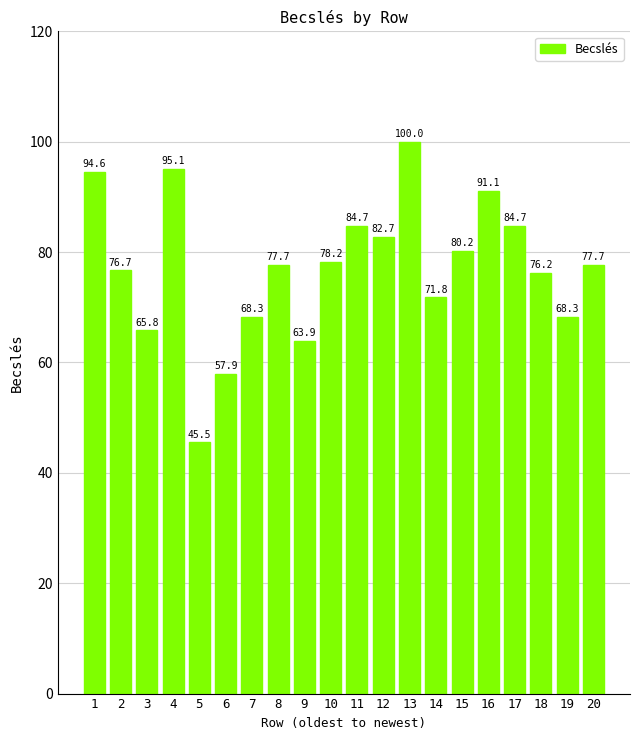

What is the minimum value shown in the chart?

45.5